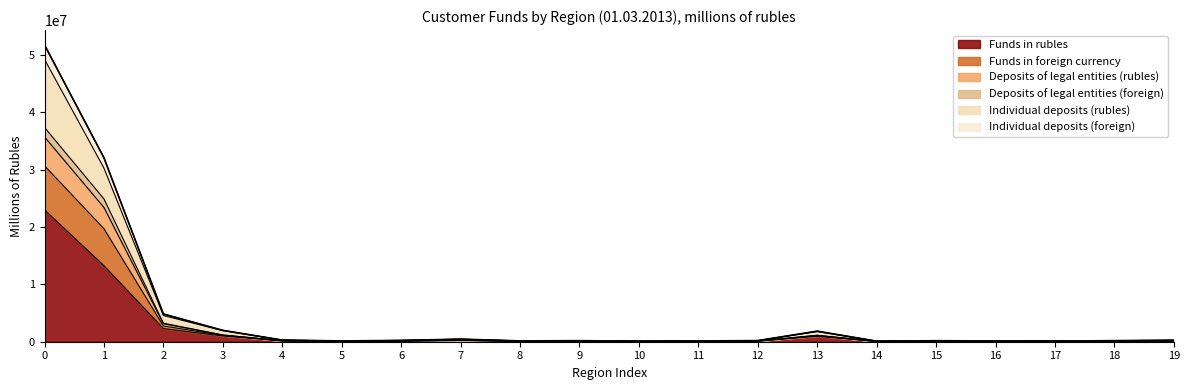

What are all the series names shown in the legend?

Funds in rubles, Funds in foreign currency, Deposits of legal entities (rubles), Deposits of legal entities (foreign), Individual deposits (rubles), Individual deposits (foreign)